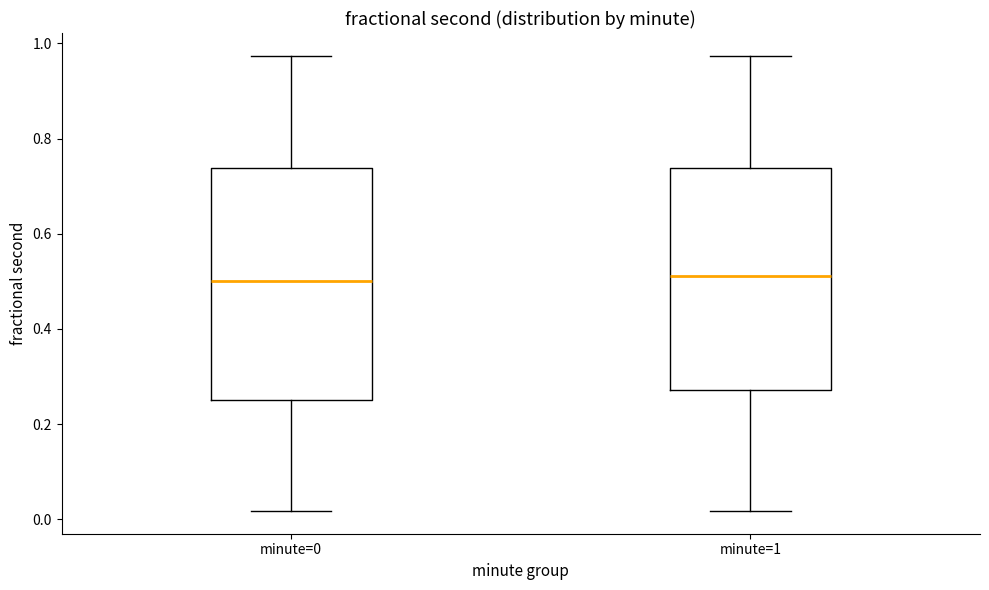

Where does the median line of the box for minute=1 sit on the y-axis? The values are not printed on the chart, so give them approximately, as read against the axis.

0.52